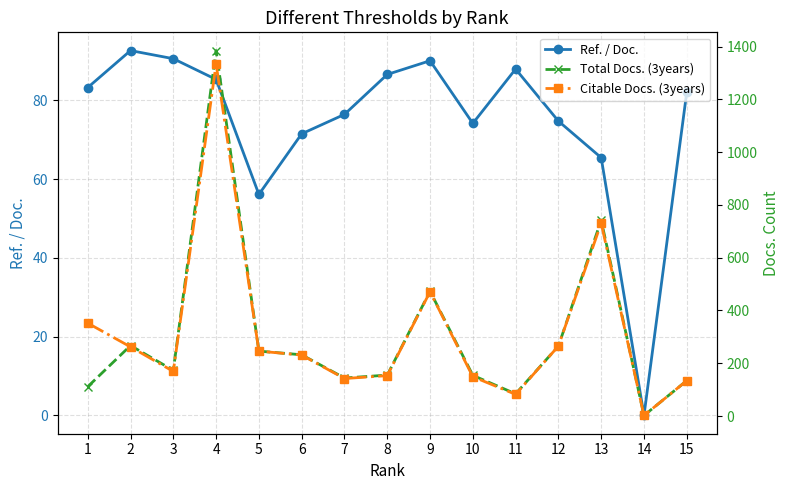

Which series changed the most between 1 and 3?

Citable Docs. (3years)